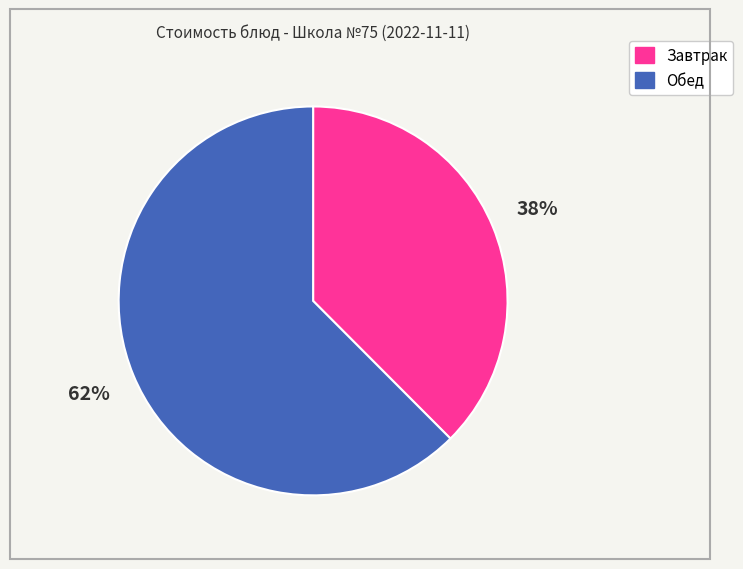

Is there any slice that represents more than half of the pie?

Yes